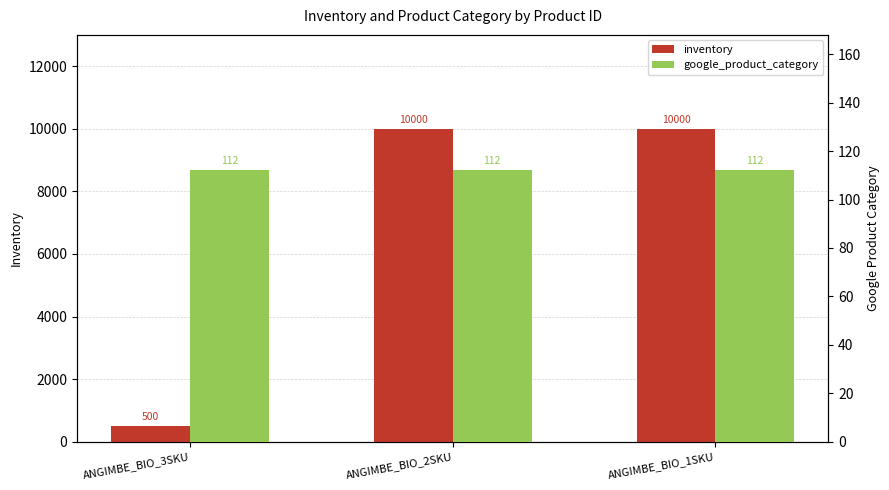

Reading right to left, what are all the values shown in this chart?

inventory: ANGIMBE_BIO_1SKU=10000	ANGIMBE_BIO_2SKU=10000	ANGIMBE_BIO_3SKU=500
google_product_category: ANGIMBE_BIO_1SKU=112	ANGIMBE_BIO_2SKU=112	ANGIMBE_BIO_3SKU=112